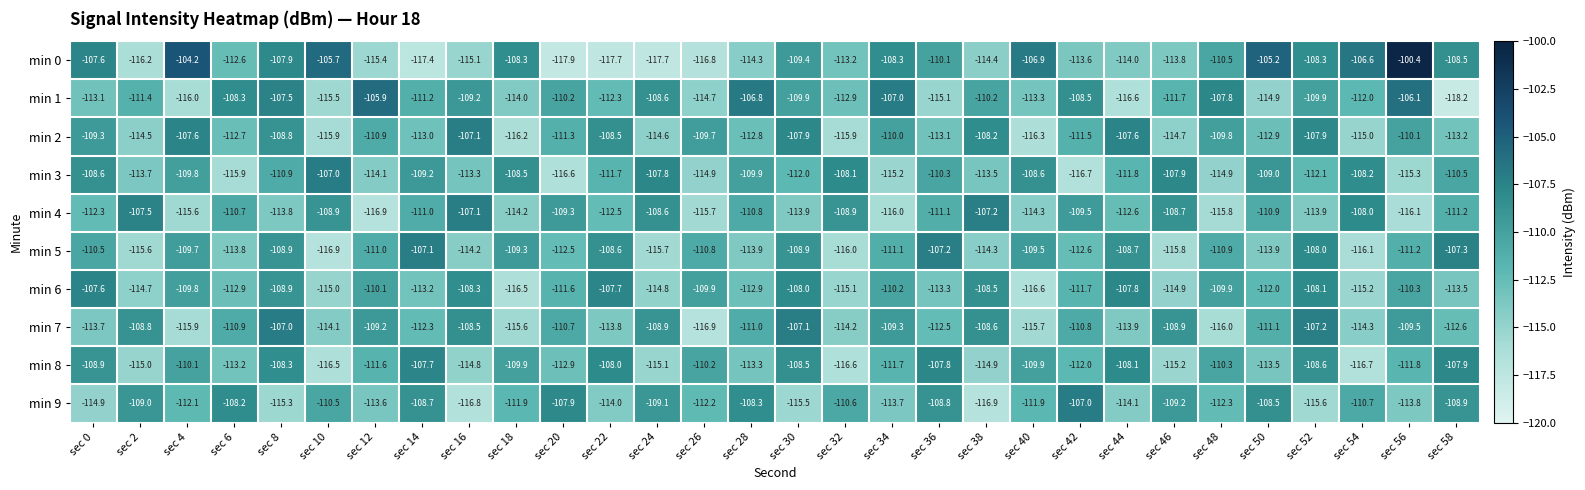

Which label corresponds to the smallest value in the chart?

sec 58